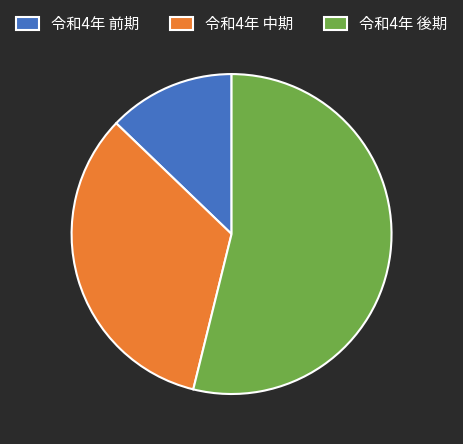

Do 令和4年 後期 and 令和4年 前期 together represent more than half of the pie?

Yes